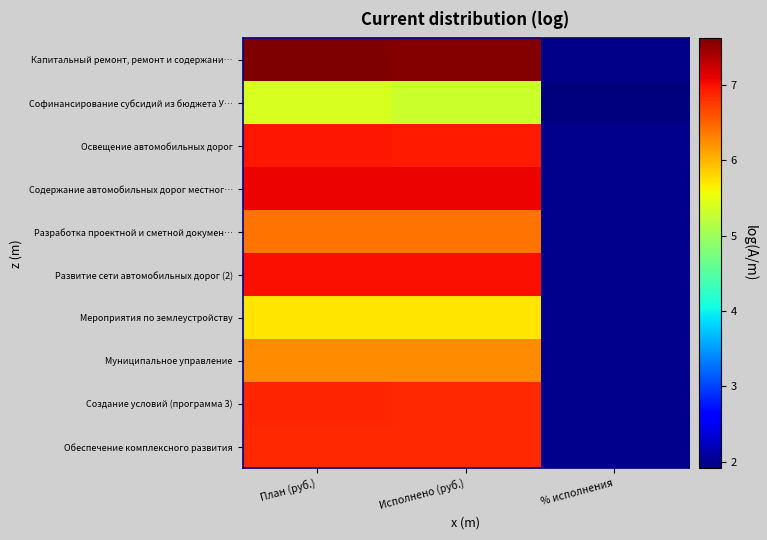

Which series changed the most between План (руб.) and % исполнения?

Капитальный ремонт, ремонт и содержани…